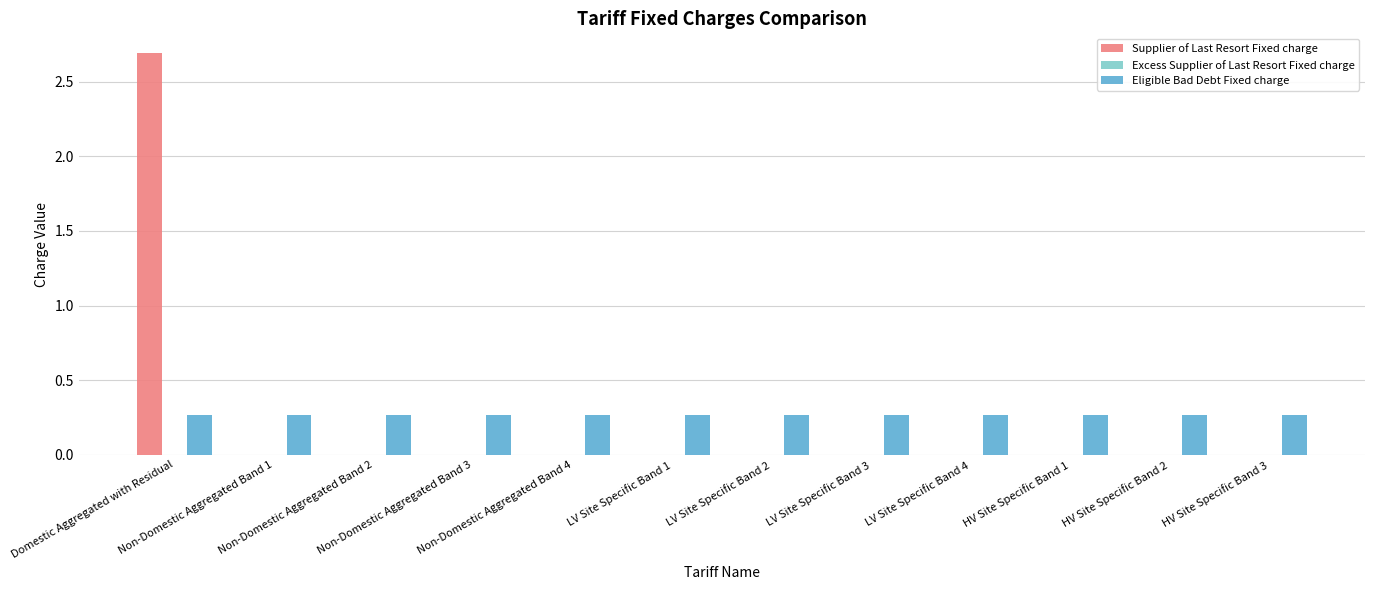

What is the greatest value displayed?

2.7